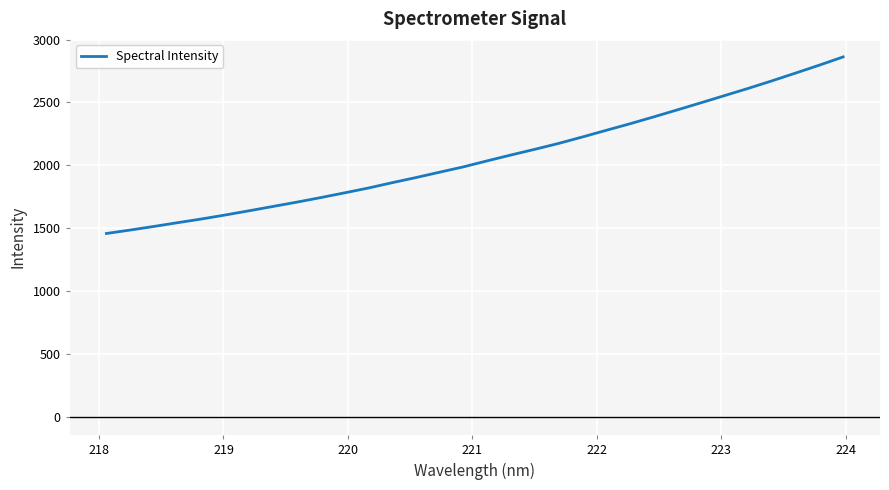

What is the sum of all values?

66053.2